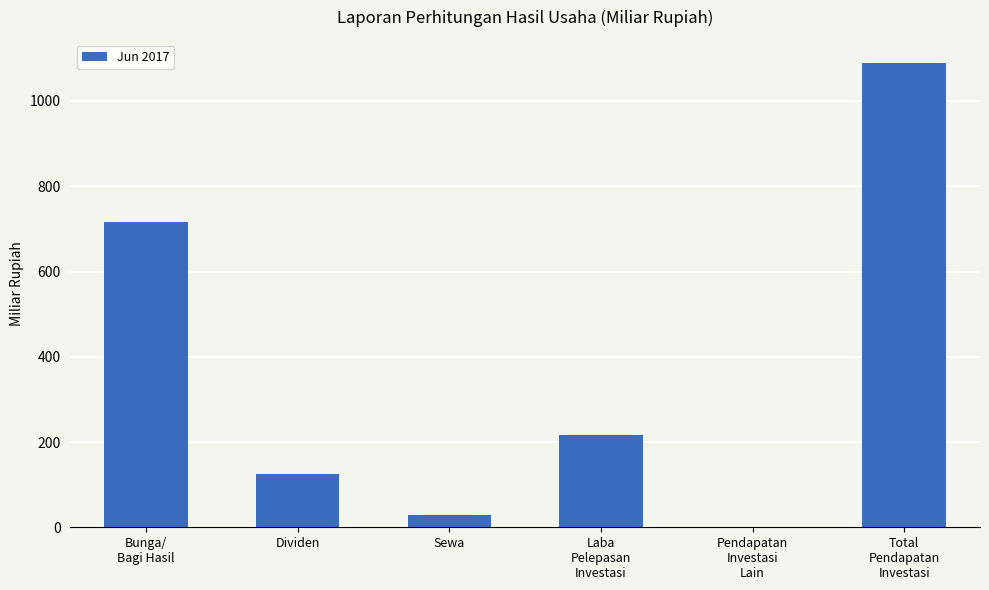

What is the greatest value displayed?

1088.9